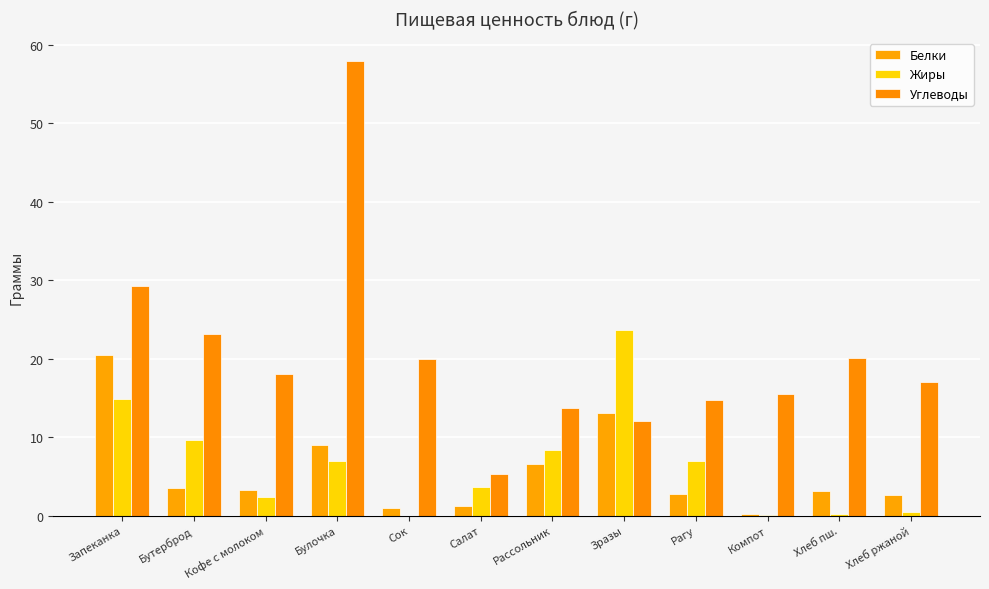

What is the greatest value displayed?

58.0